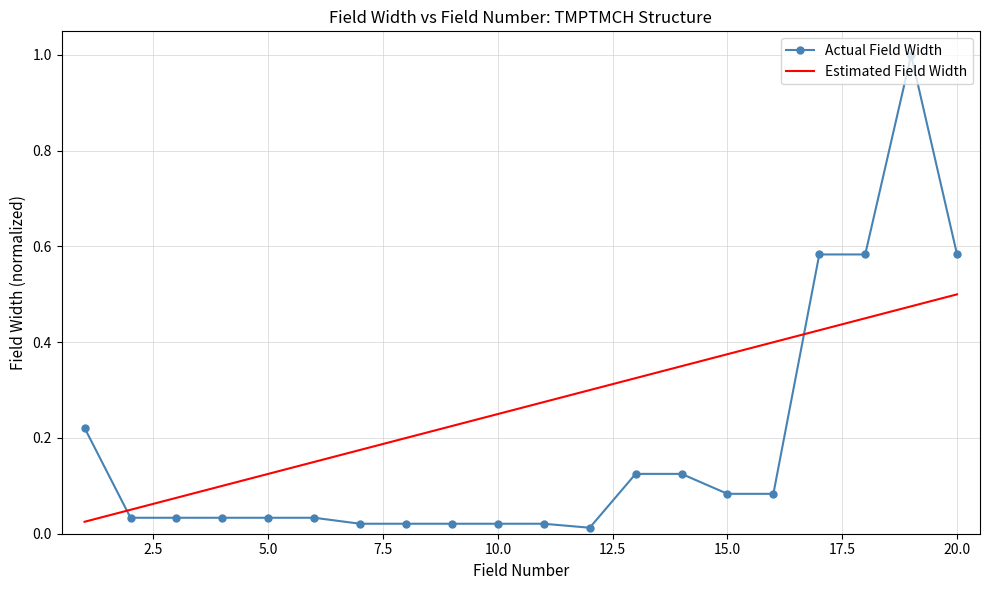

How many intersections are there between Actual Field Width and Estimated Field Width?

2